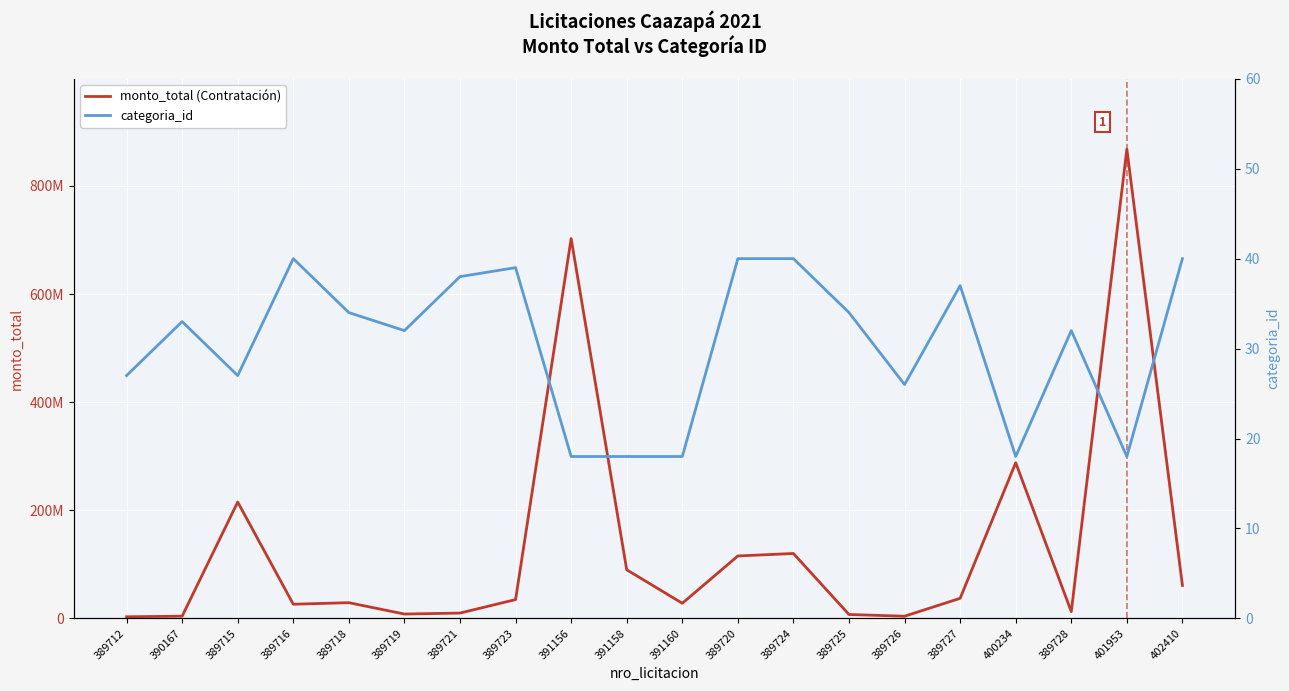

What is the average value of the categoria_id series?

30